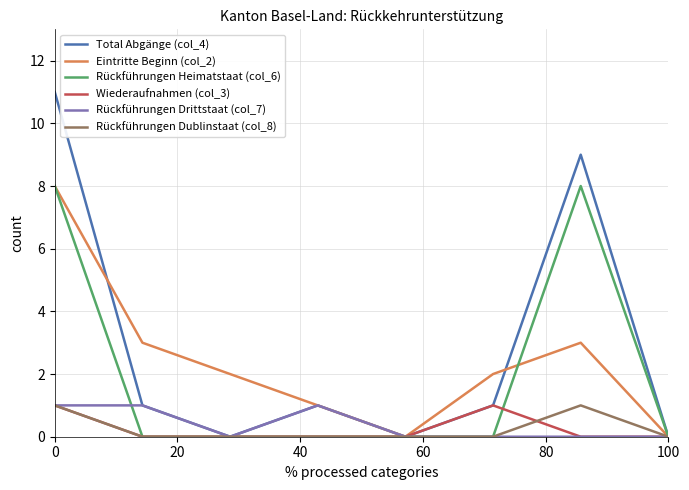

True or false: Rückführungen Heimatstaat (col_6) and Rückführungen Drittstaat (col_7) intersect in this chart.

True